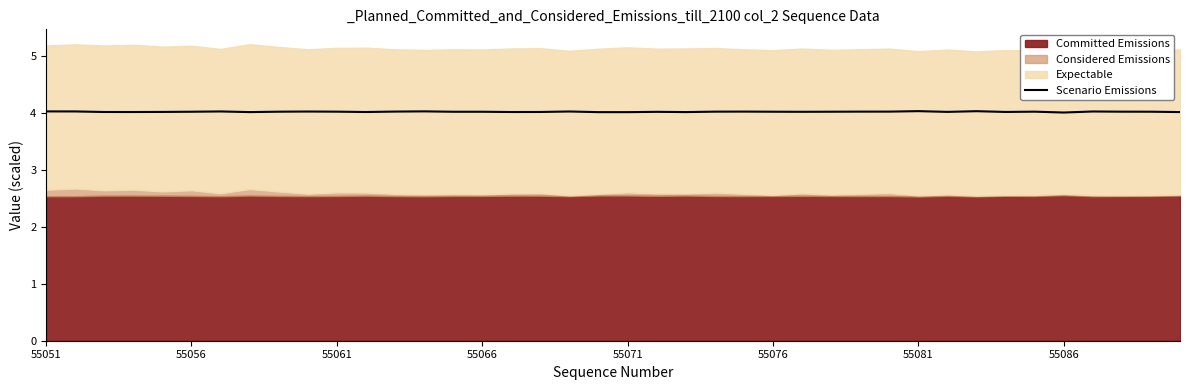

What is the value of the 13th point from the left?

4.0